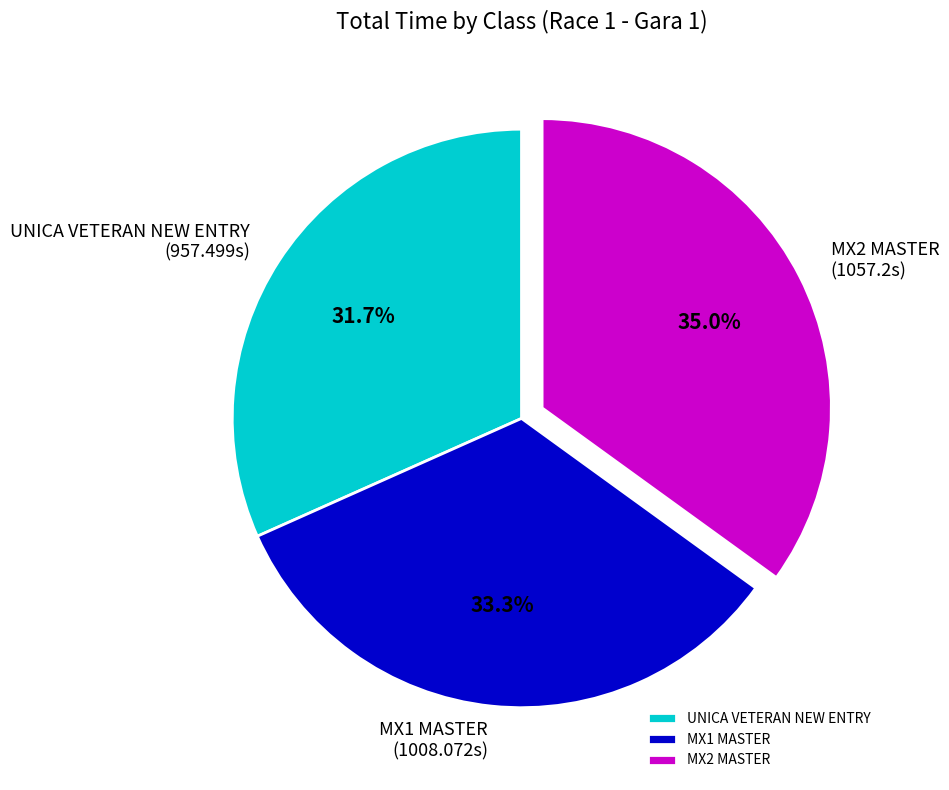

Does any single category account for the majority?

No